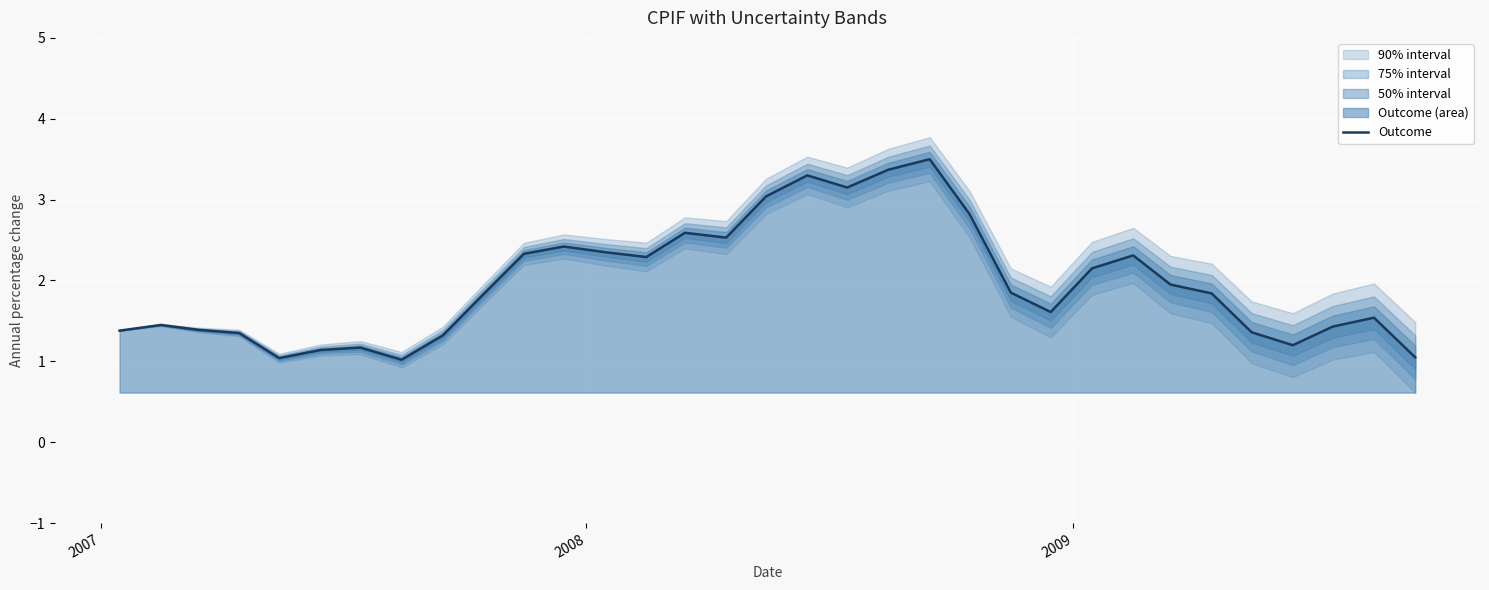

What is the sum of all values?

65.1